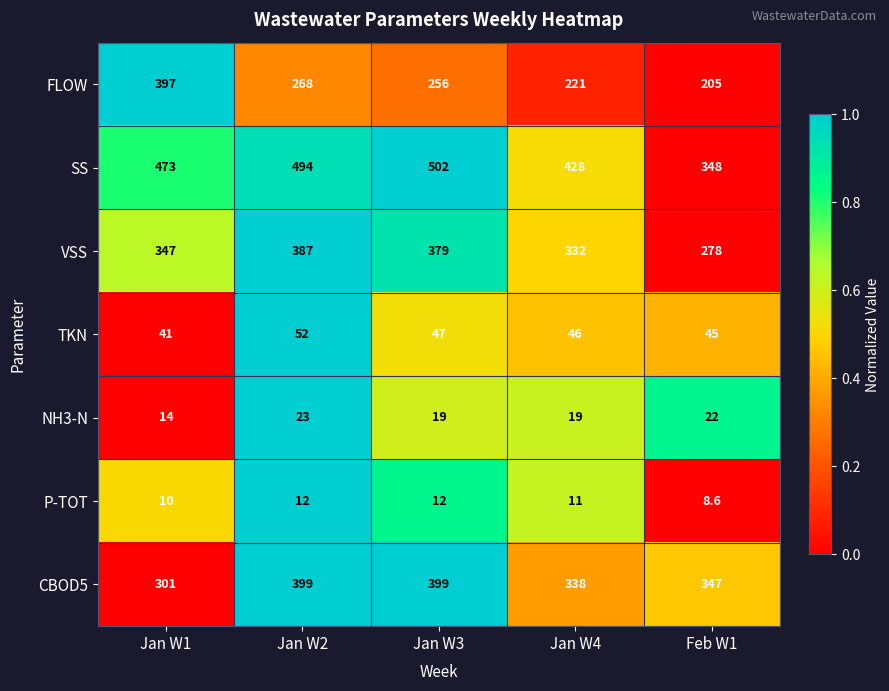

Is it true that NH3-N equals 11.0 at Jan W3?

False